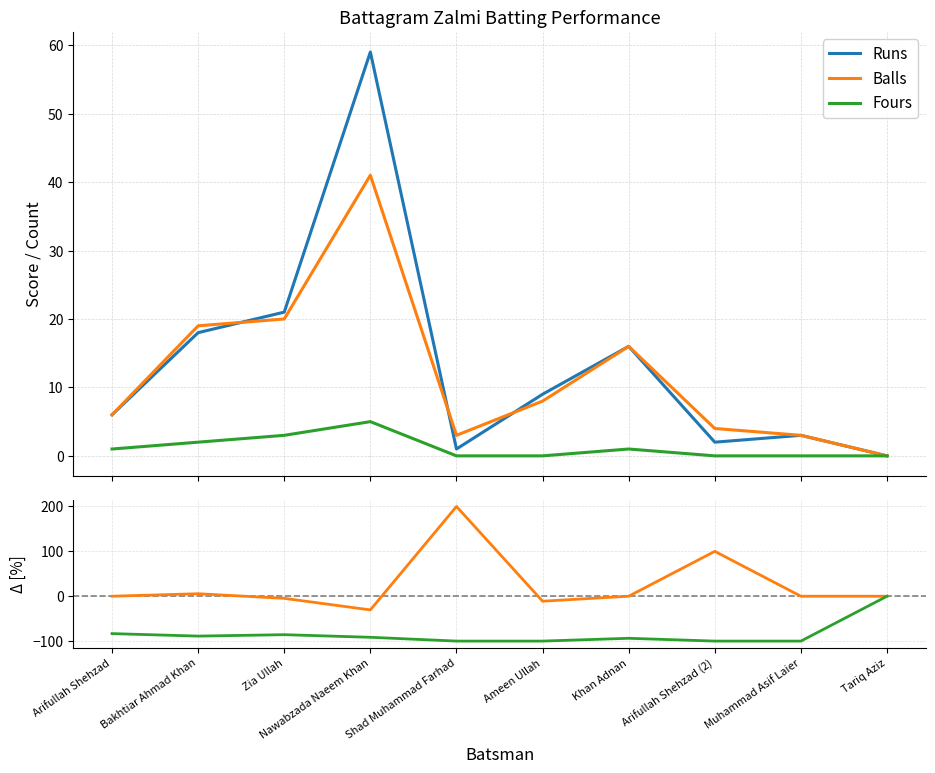

True or false: Fours % diff vs Runs has a value of -61.9 at Ameen Ullah.

False